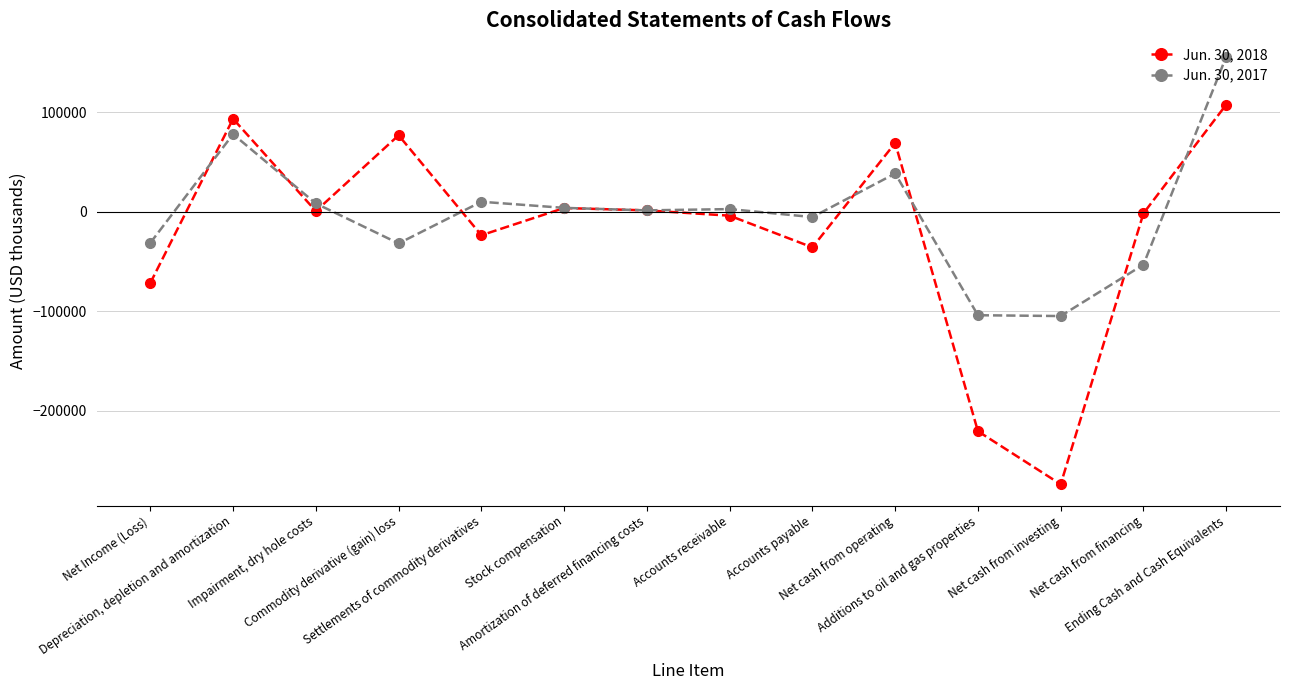

True or false: Jun. 30, 2018 has more than 0 points higher than both neighbors.

True